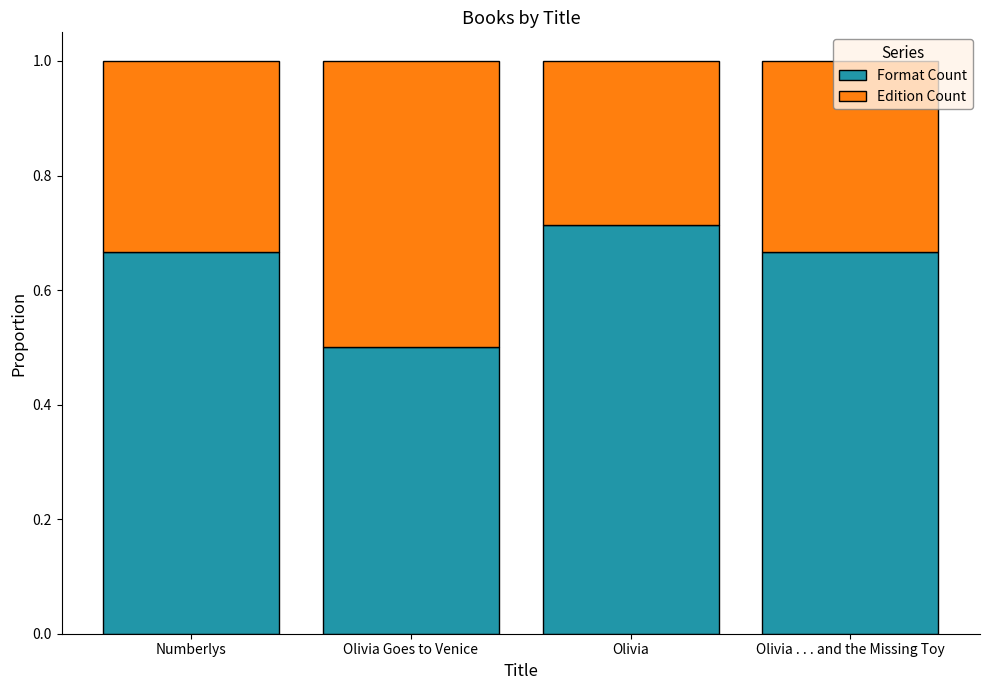

The Format Count series shows 0.2 at Numberlys. True or false?

False